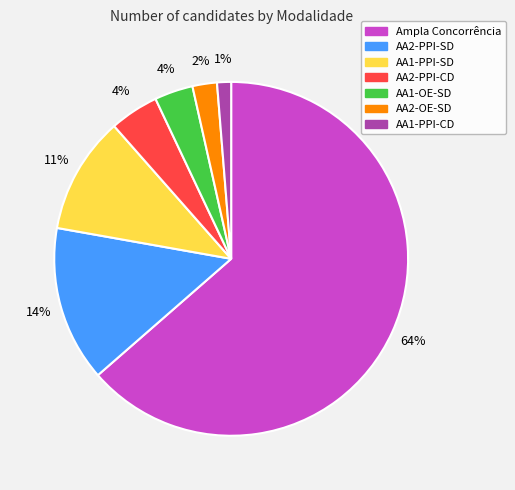

Does AA2-PPI-SD account for over 50% of the chart?

No